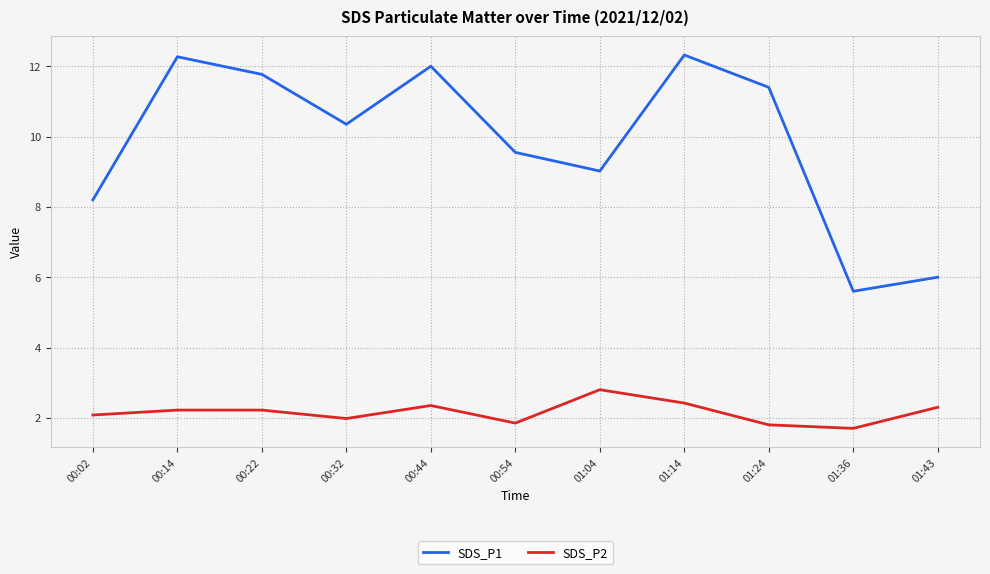

List the series in order of their overall mean, highest first.

SDS_P1, SDS_P2